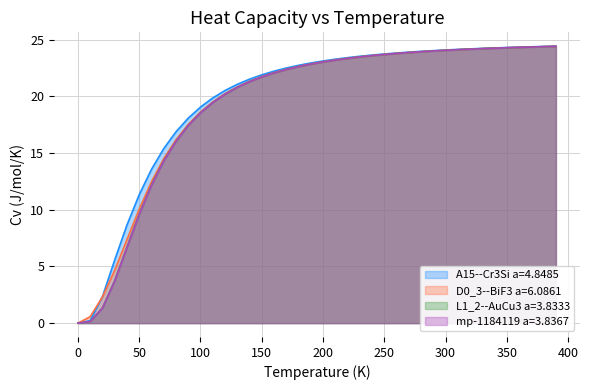

What is the difference between the maximum and minimum values in the D0_3--BiF3 a=6.0861 series?

24.4